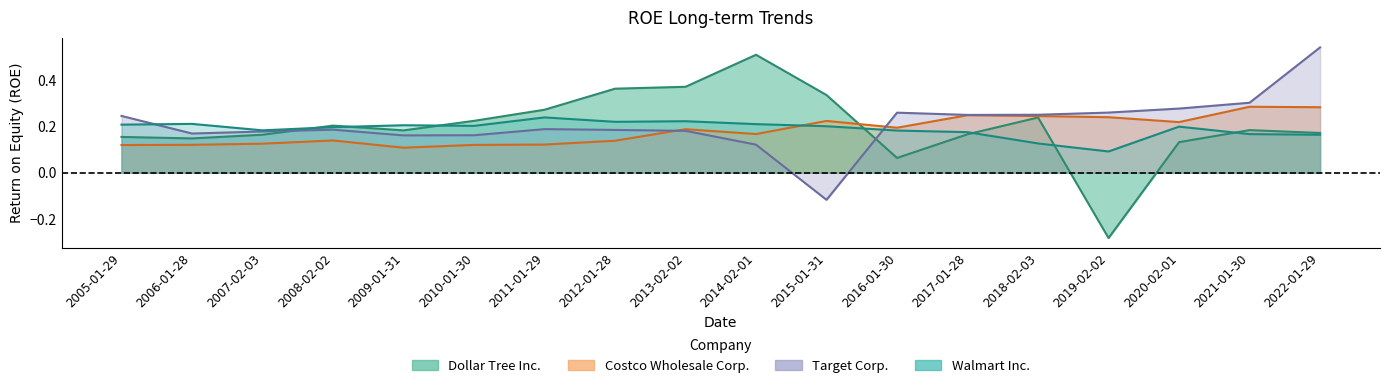

Which series has the largest total across all categories?

Target Corp.